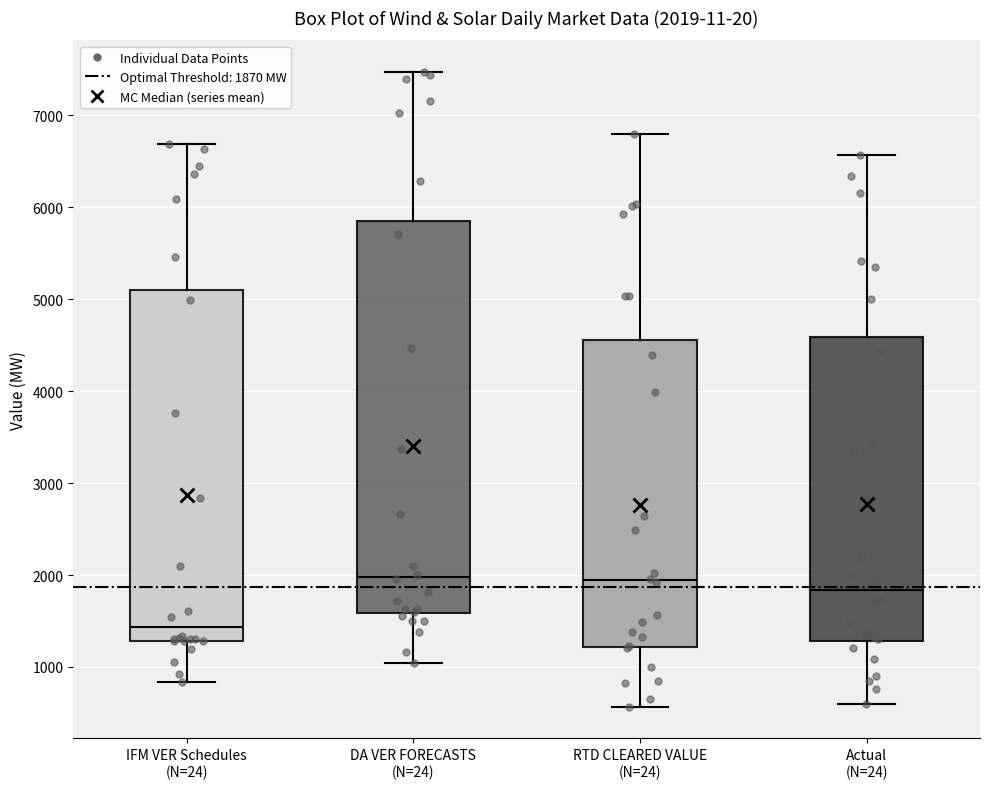

Comparing the boxes themselves (not the whiskers), which one is the tallest?

DA VER FORECASTS (N=24)